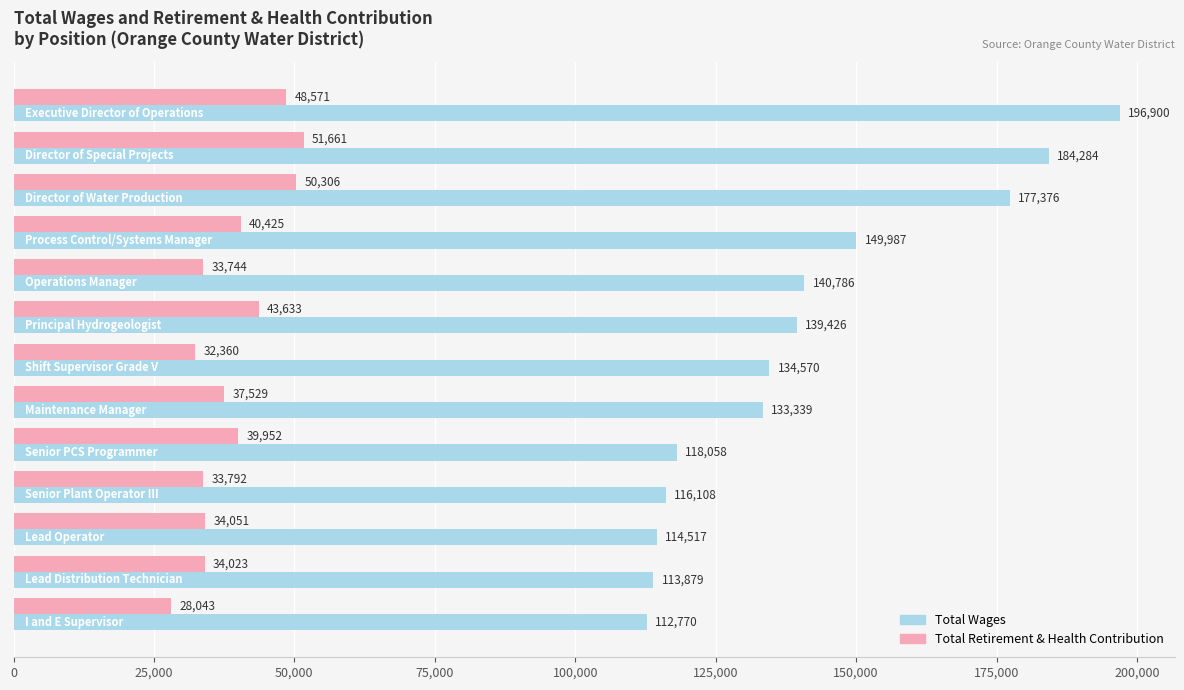

Which series has the widest spread of values?

Total Wages